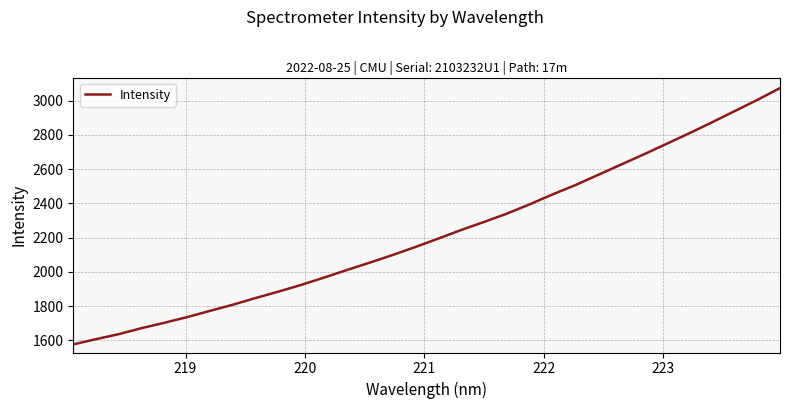

What is the difference between the maximum and minimum values?

1497.2